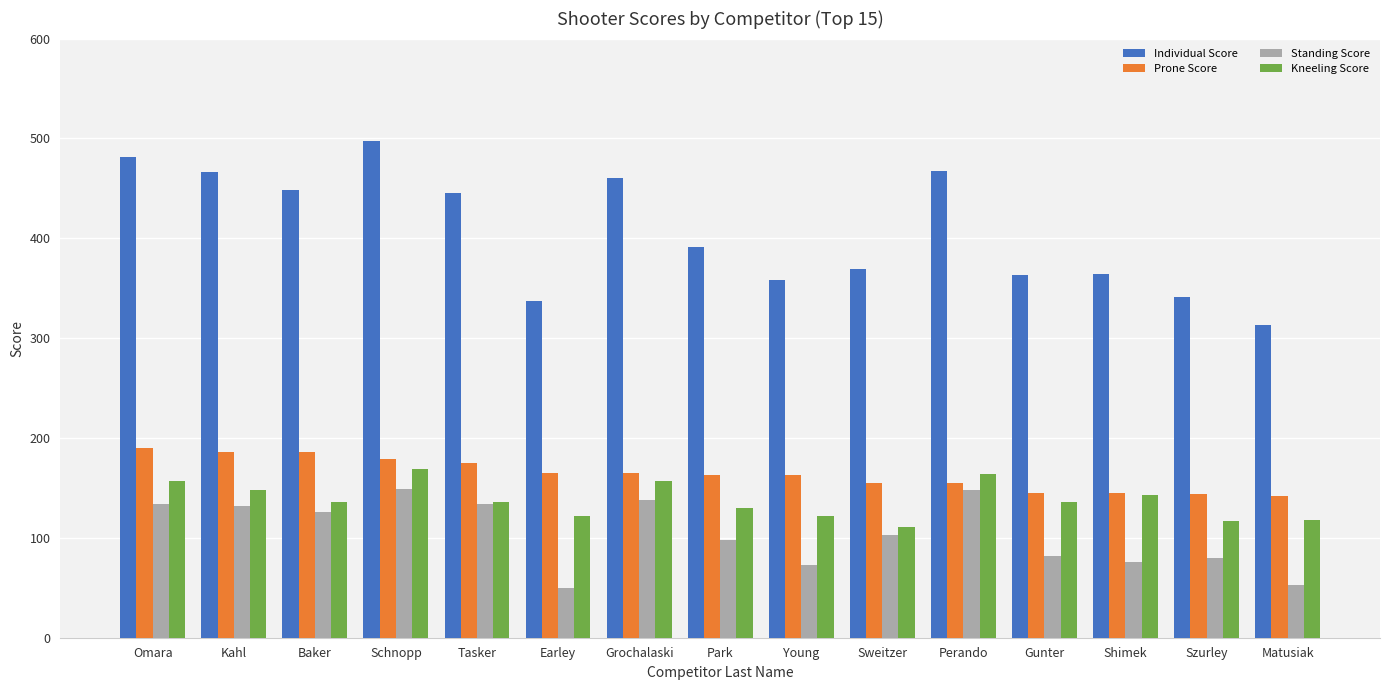

The Individual Score series shows 363 at Gunter. True or false?

True